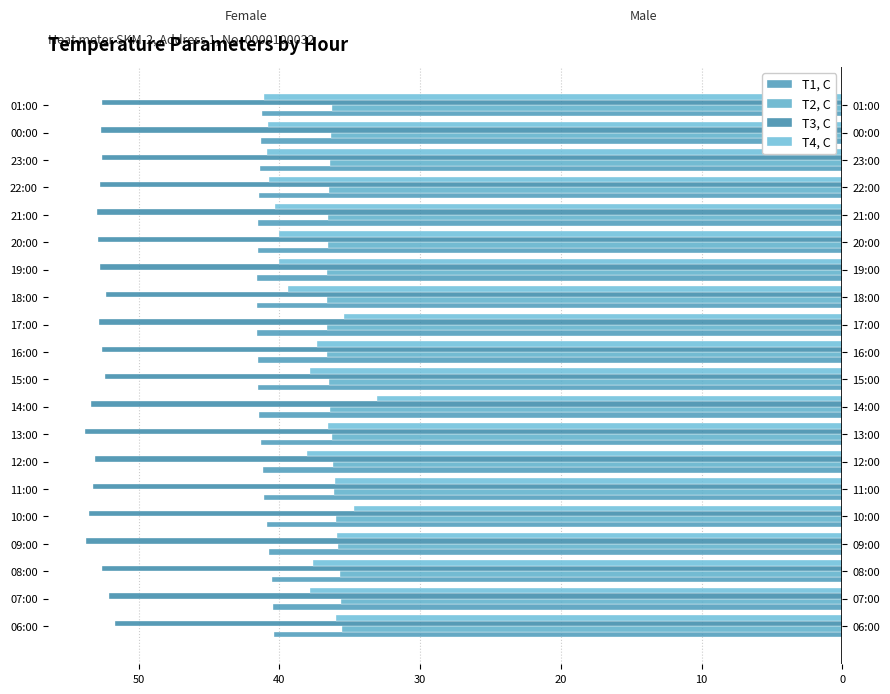

Count the number of data series in this chart.

4